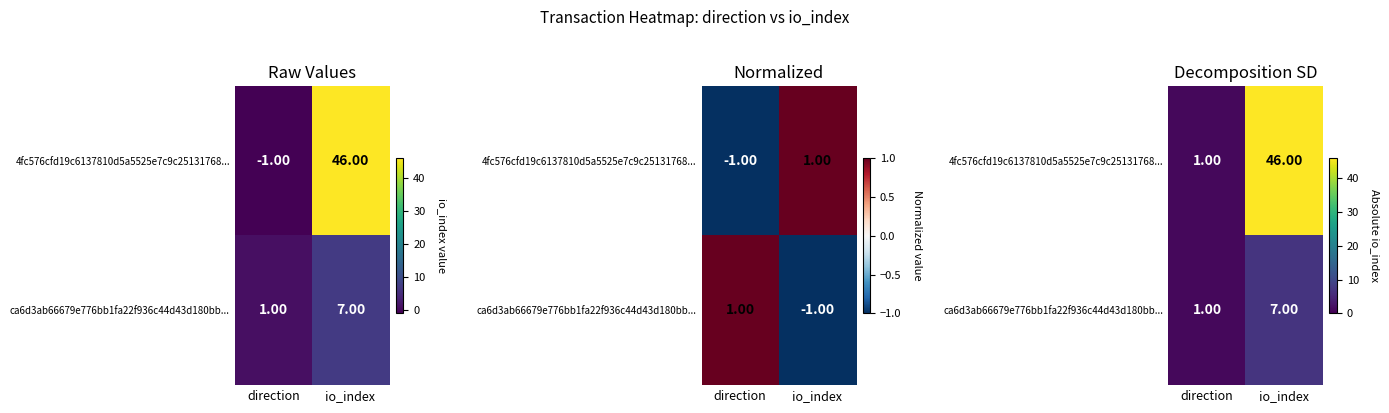

What is the greatest value displayed?

46